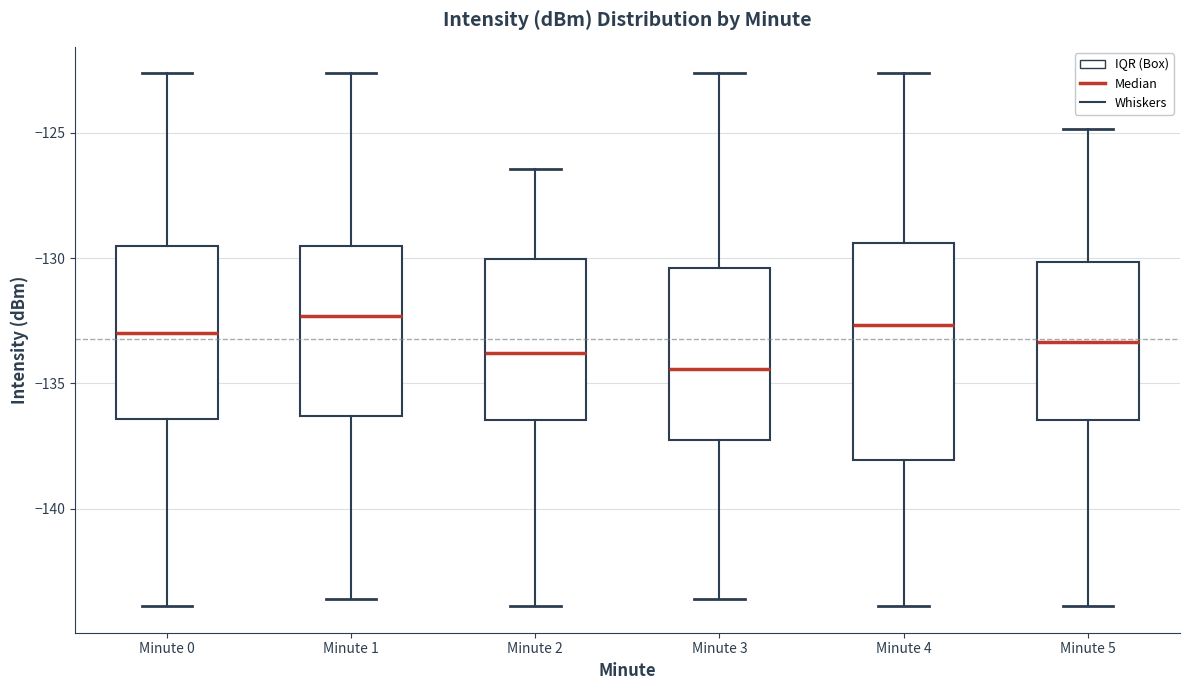

Where is the lower edge of the box for Minute 2 on the y-axis? The values are not printed on the chart, so give them approximately, as read against the axis.

-136.5